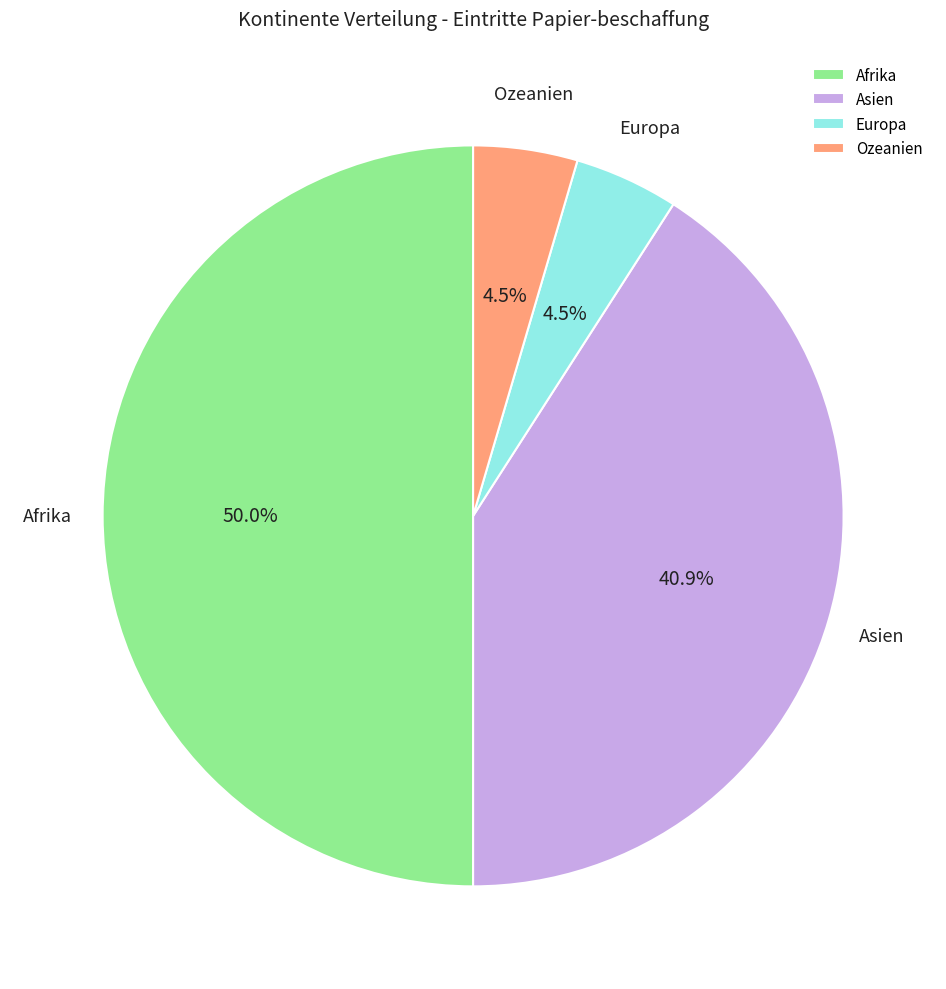

To the nearest percent, what portion does Asien represent?

41%